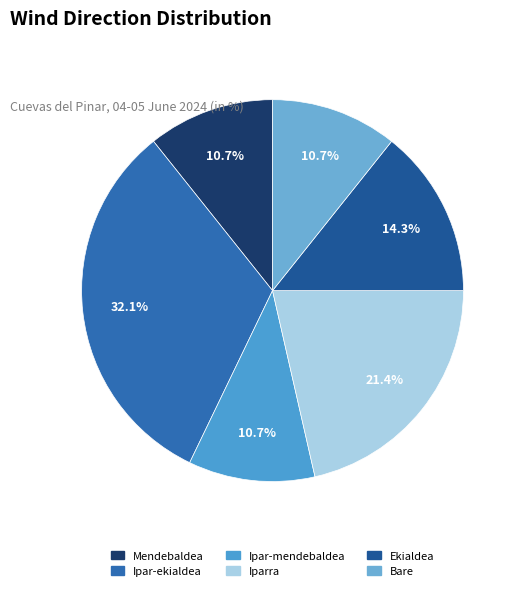

True or false: Ekialdea accounts for 14% of the total.

True